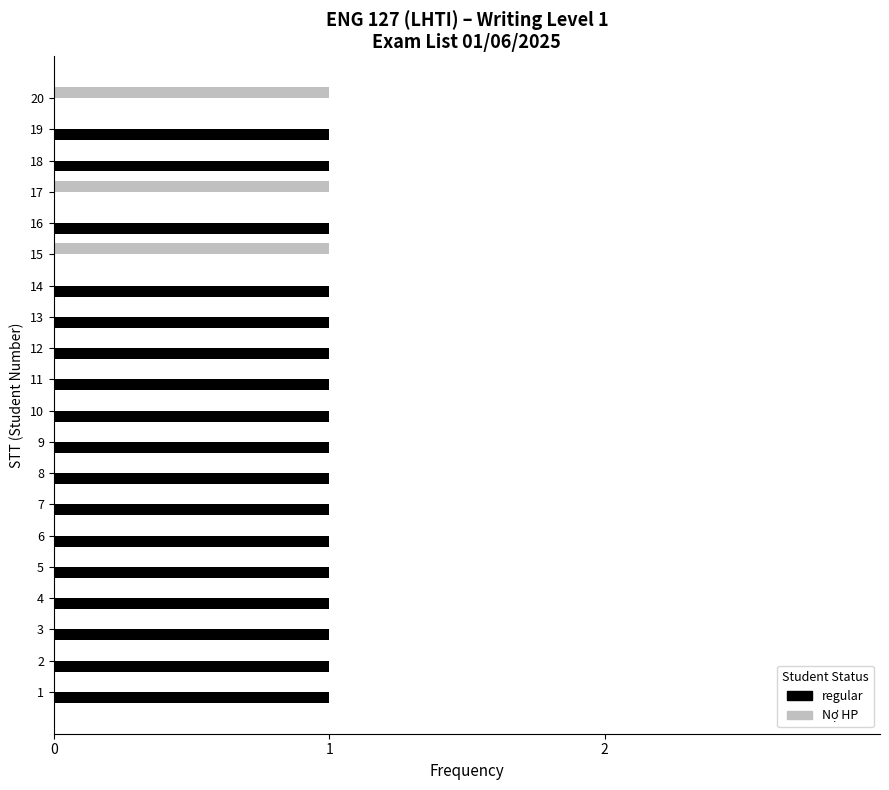

True or false: Nợ HP has a value of 0 at 7.

True